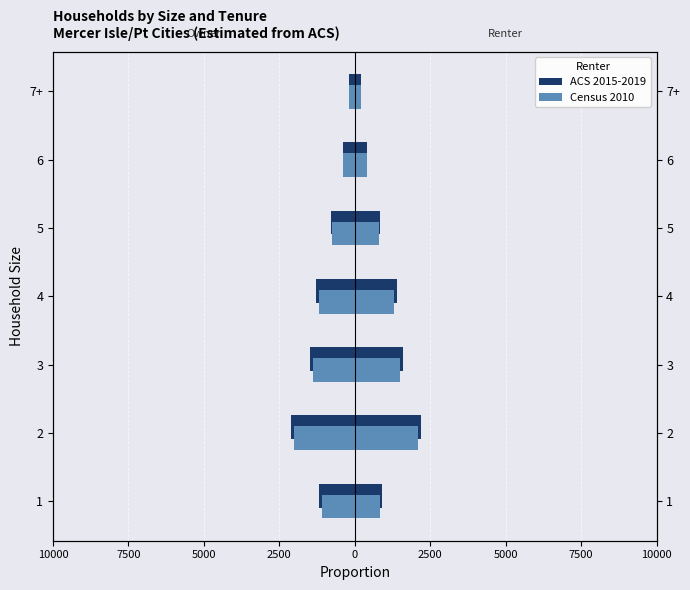

Does the chart contain any negative values?

Yes